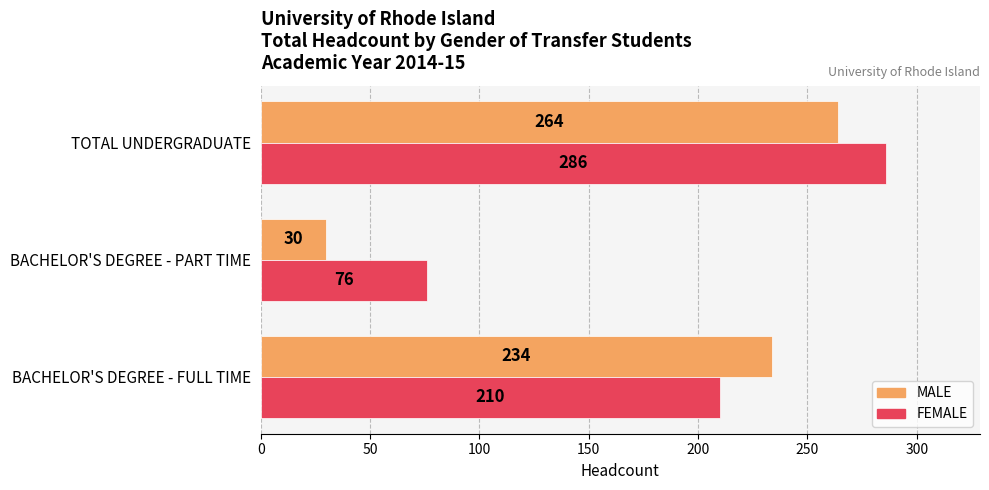

What is the lowest value of the FEMALE series?

76